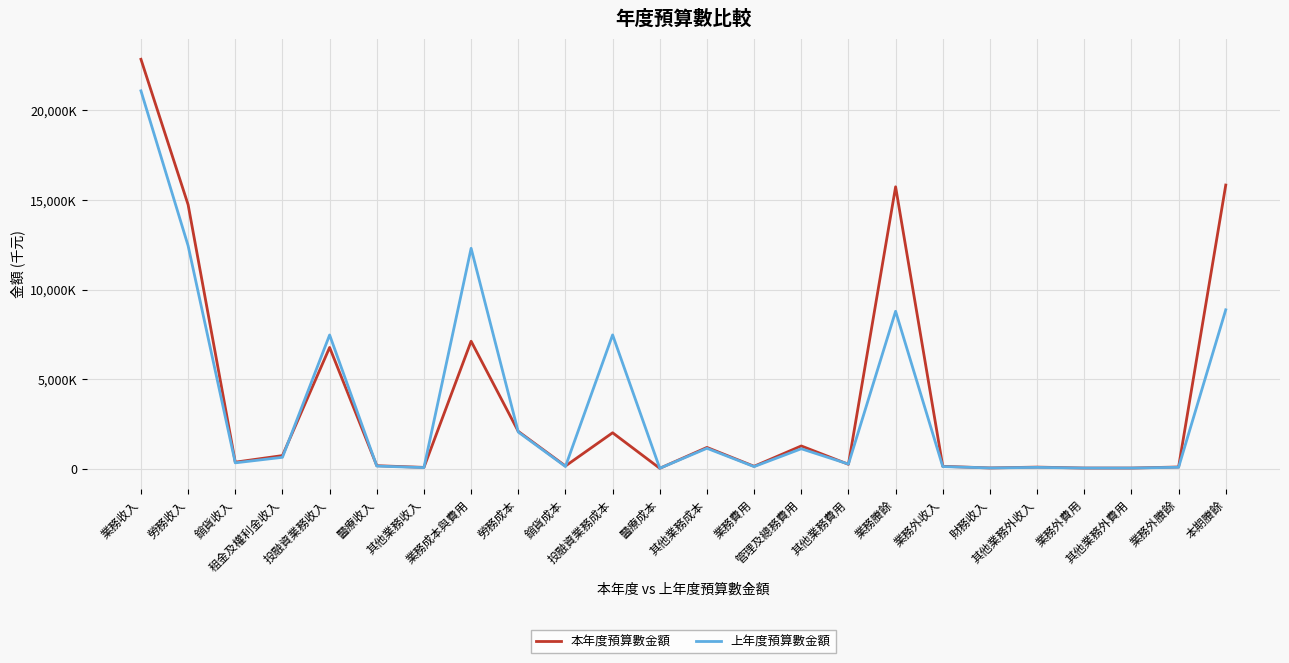

What are all the series names shown in the legend?

本年度預算數金額, 上年度預算數金額